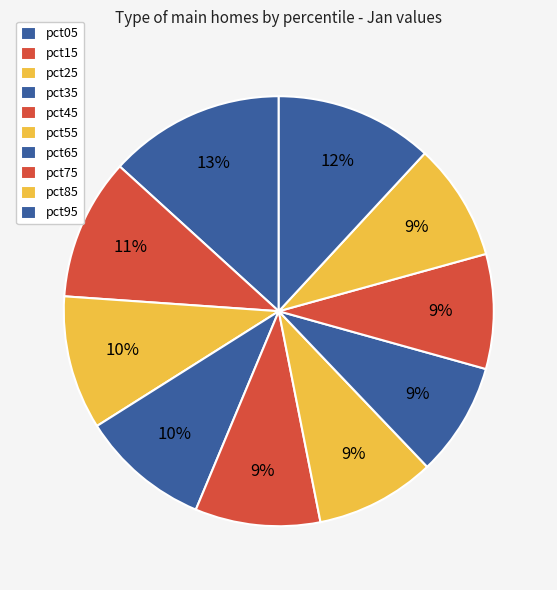

Does pct55 account for over 50% of the chart?

No